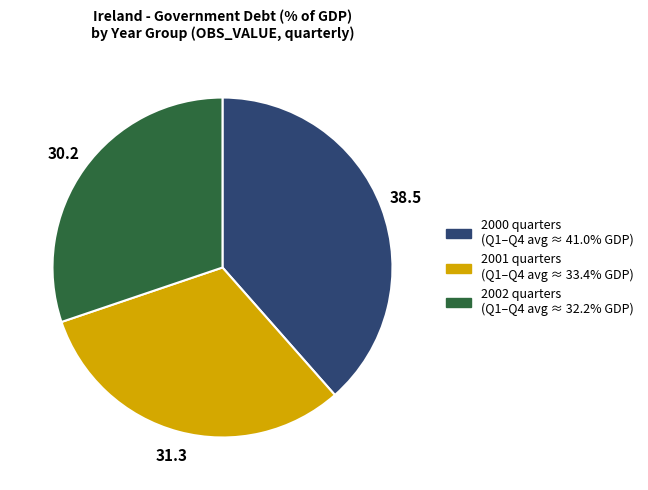

Is there a majority slice in this chart?

No